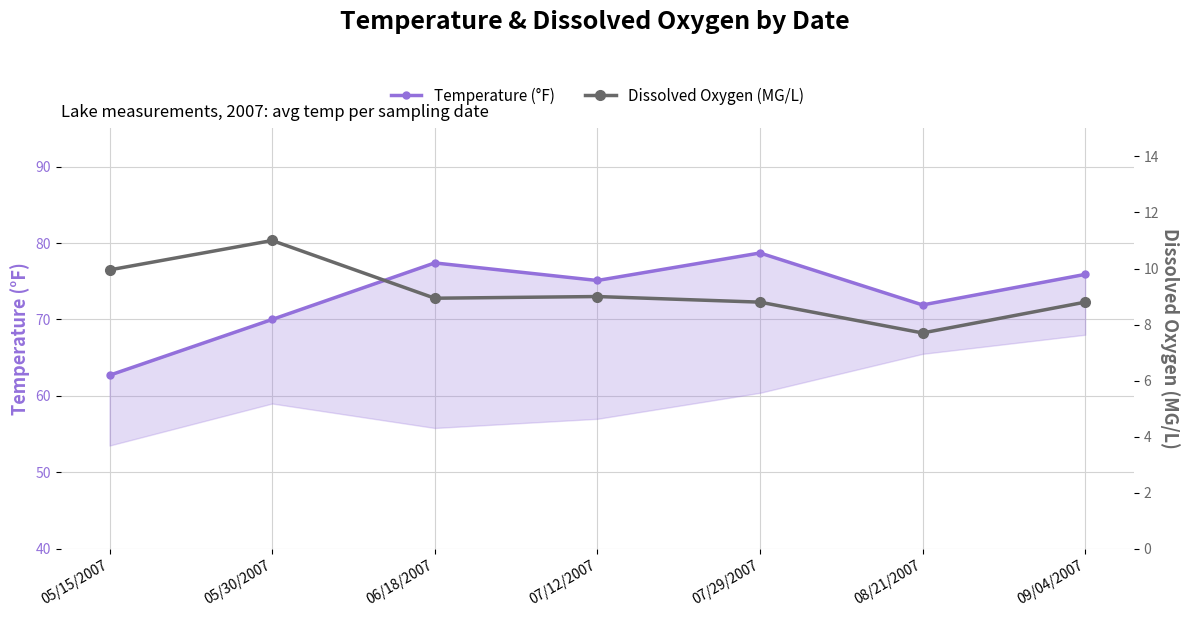

True or false: Dissolved Oxygen (MG/L) and Temperature (°F) intersect in this chart.

False